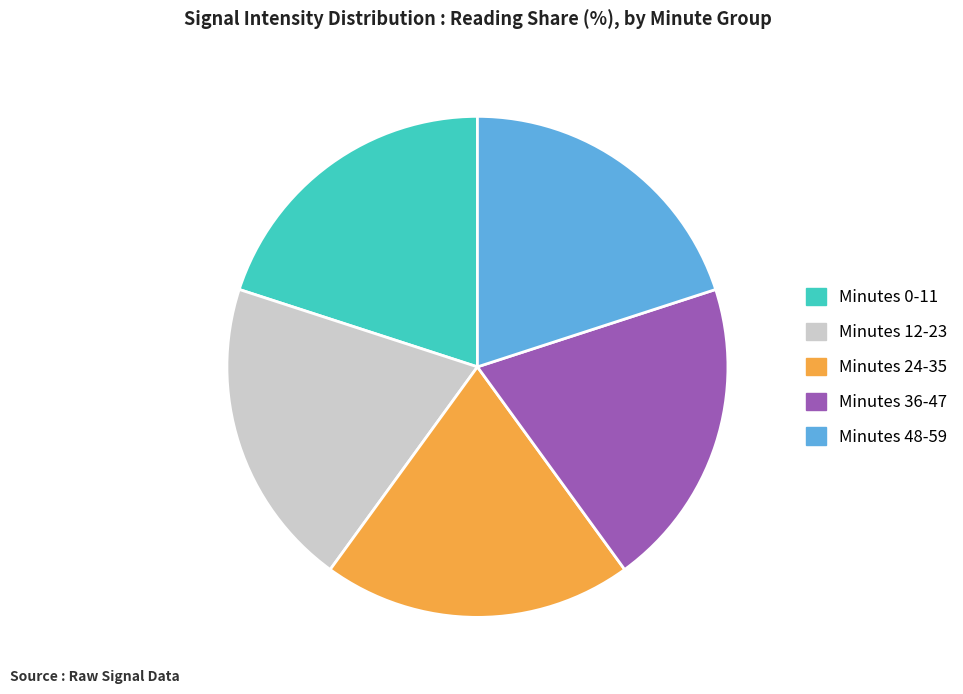

Approximately how many times larger is the value at Minutes 48-59 compared to Minutes 0-11?

1.0